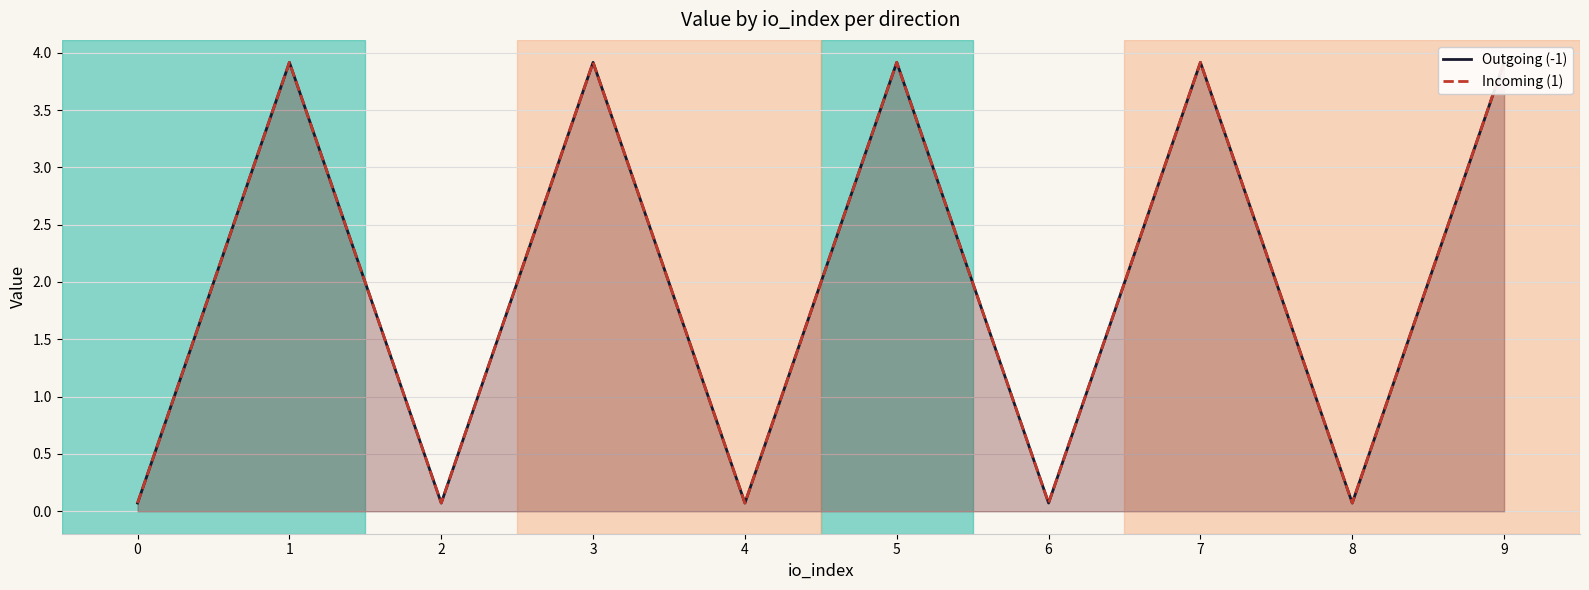

What is the maximum value shown in the chart?

3.9